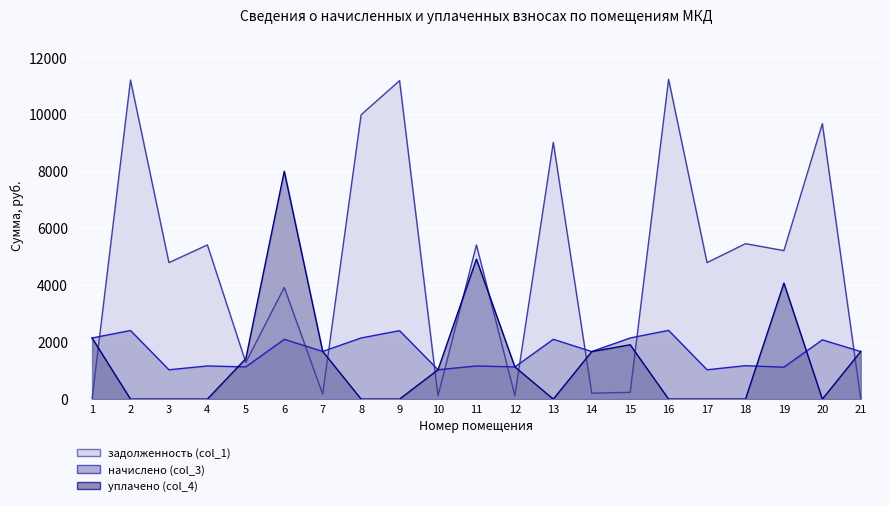

Reading left to right, list all the values displayed in this chart.

задолженность (col_1): 0.0	11203.6	4792.0	5413.3	1287.0	3921.8	173.9	9983.4	11181.4	112.3	5413.3	125.6	9014.0	208.7	238.5	11225.8	4792.0	5457.6	5213.6	9672.8	0.0
начислено (col_3): 2146.5	2408.8	1030.3	1163.9	1130.5	2098.8	1674.3	2146.5	2404.1	1030.3	1163.9	1130.5	2098.8	1669.5	2146.5	2413.6	1030.3	1173.4	1121.0	2079.7	1669.5
уплачено (col_4): 2146.0	0.0	0.0	0.0	1420.8	8000.0	1674.8	0.0	0.0	1030.3	4914.2	1130.5	0.0	1666.5	1908.0	0.0	0.0	0.0	4072.0	0.0	1672.1